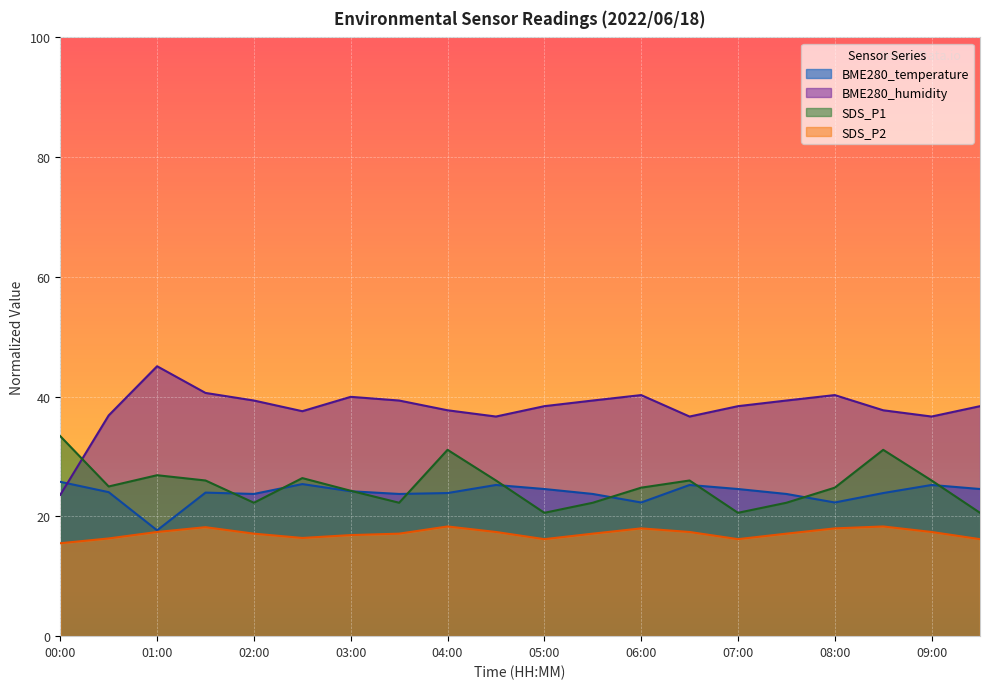

True or false: BME280_humidity and SDS_P1 intersect in this chart.

True